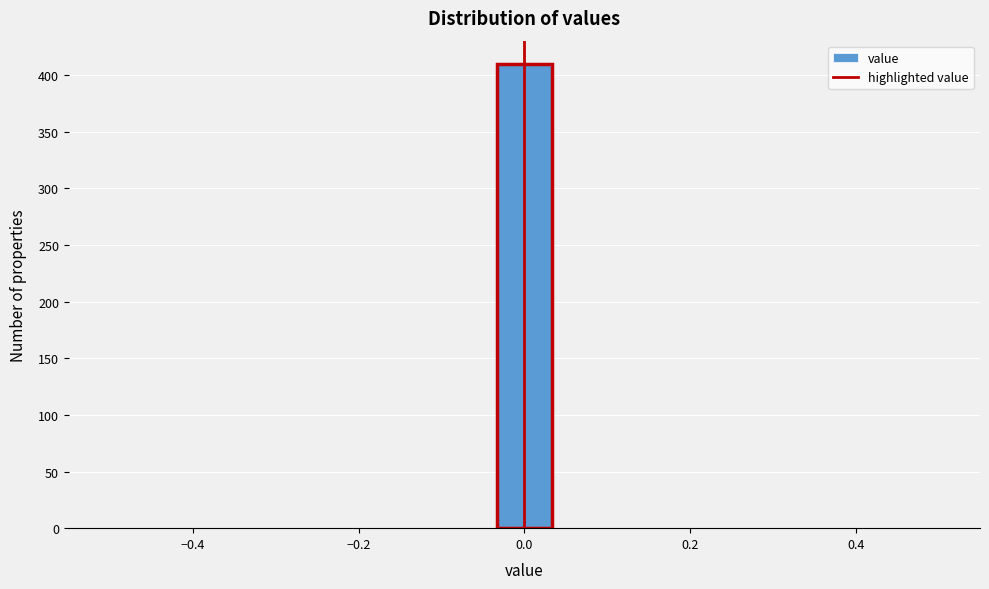

Read against the x-axis, roughly where is the centre of the tallest bar?

0.00